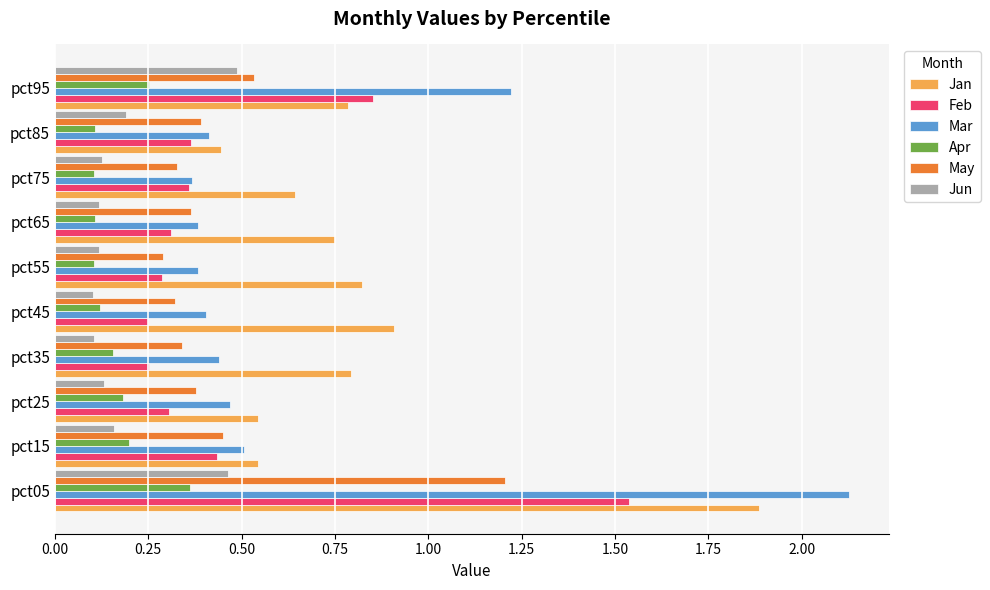

Which label corresponds to the largest value in the chart?

pct05